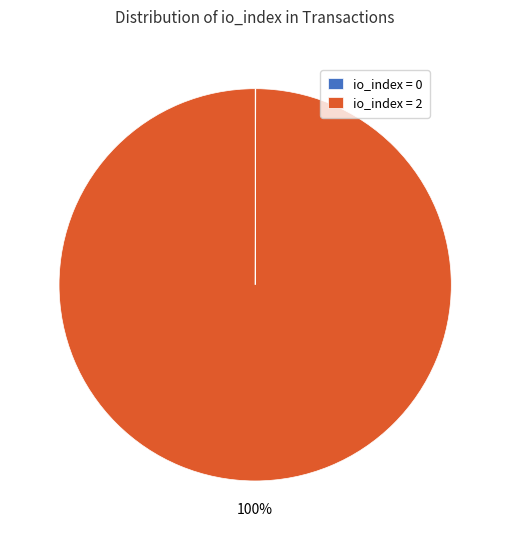

Which slice represents more than half of the pie?

io_index = 2